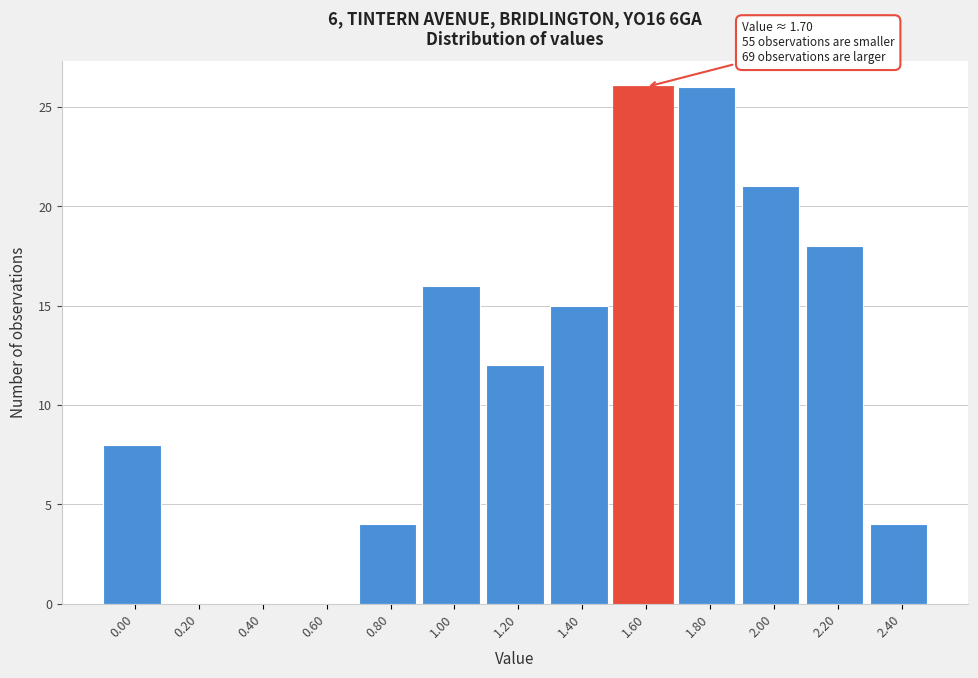

Reading left to right, transcribe all the data shown in this chart.

0.00=8	0.20=0	0.40=0	0.60=0	0.80=4	1.00=16	1.20=12	1.40=15	1.60=26	1.80=26	2.00=21	2.20=18	2.40=4